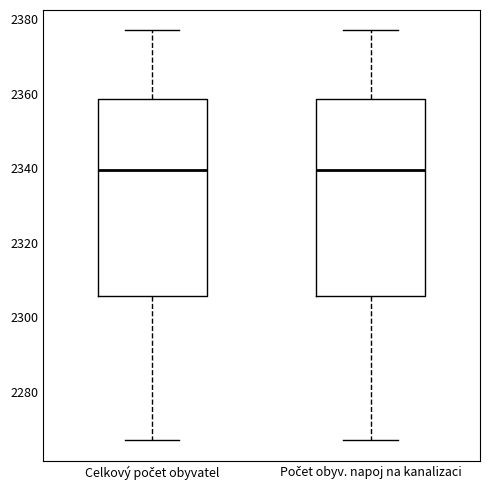

Where does the median line of the box for Počet obyv. napoj na kanalizaci sit on the y-axis? The values are not printed on the chart, so give them approximately, as read against the axis.

2340